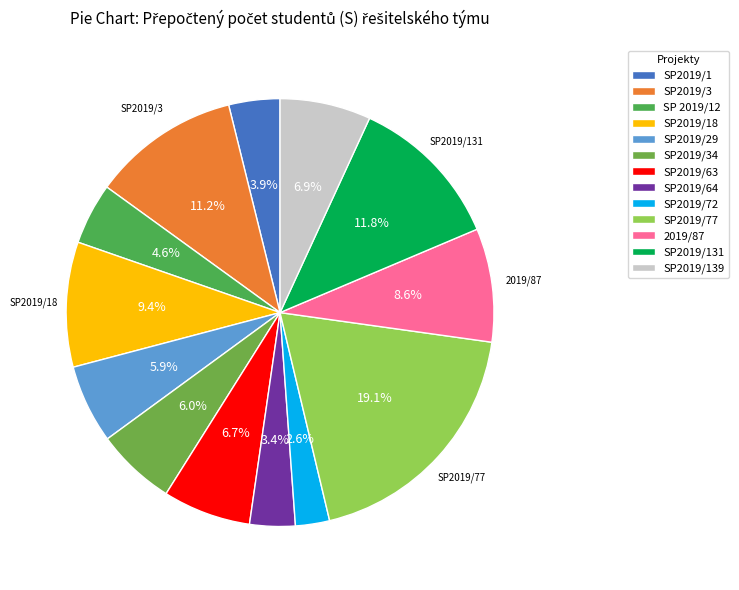

To the nearest percent, what is the combined percentage of SP2019/64 and SP2019/18?

13%